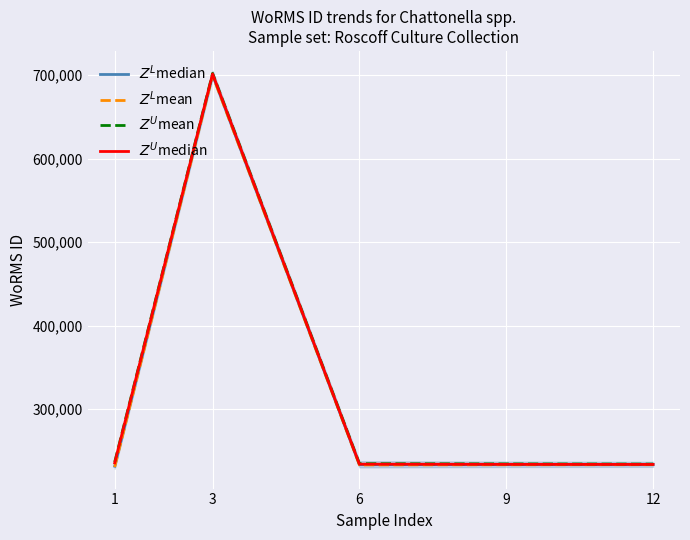

True or false: $Z^L$mean has a value of 400568 at 12.

False